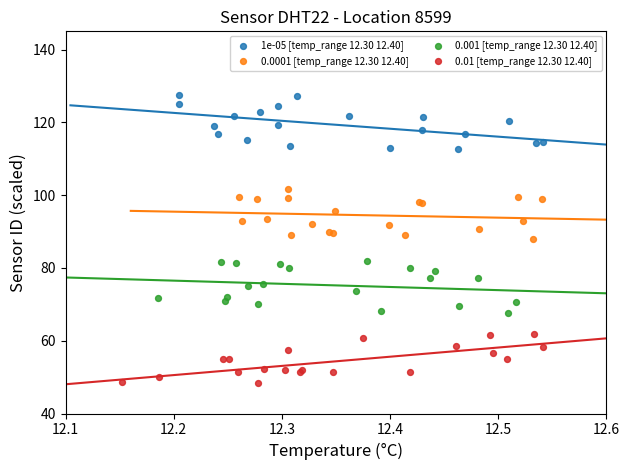

Which series reaches the maximum Y coordinate?

1e-05 [temp_range 12.30 12.40]